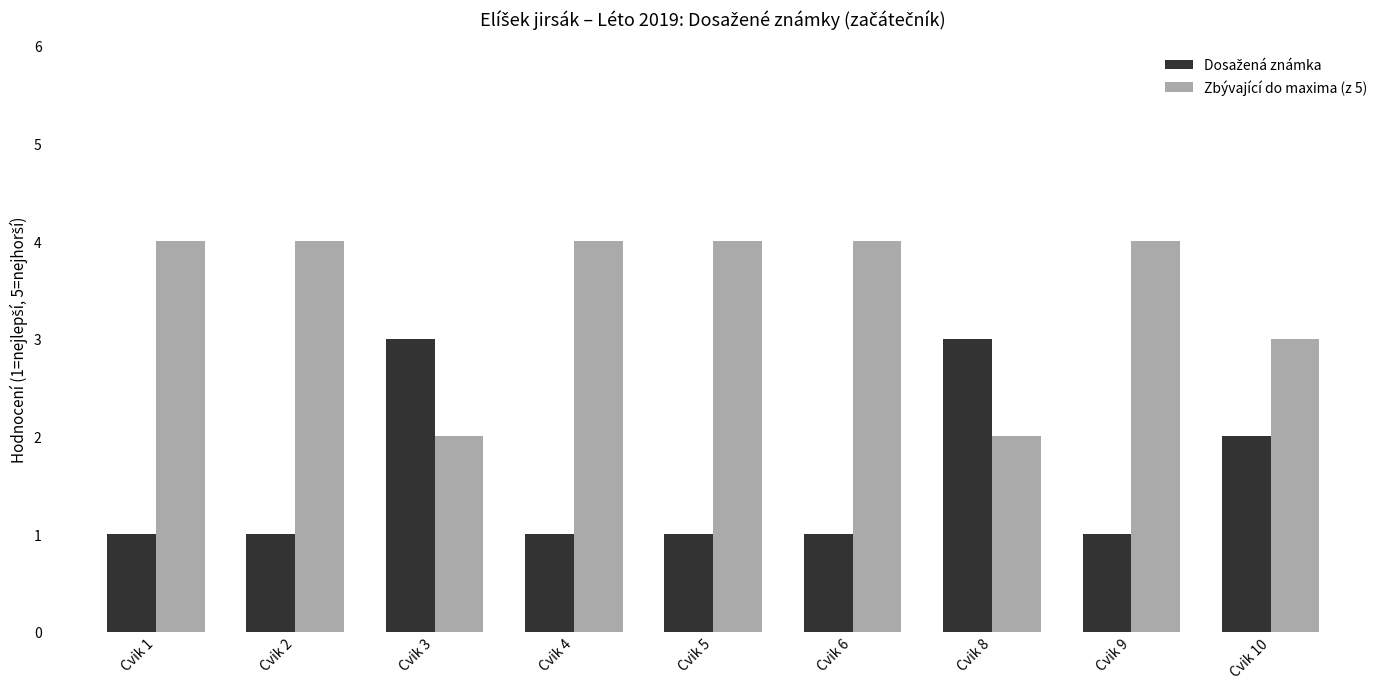

What is the greatest value displayed?

4